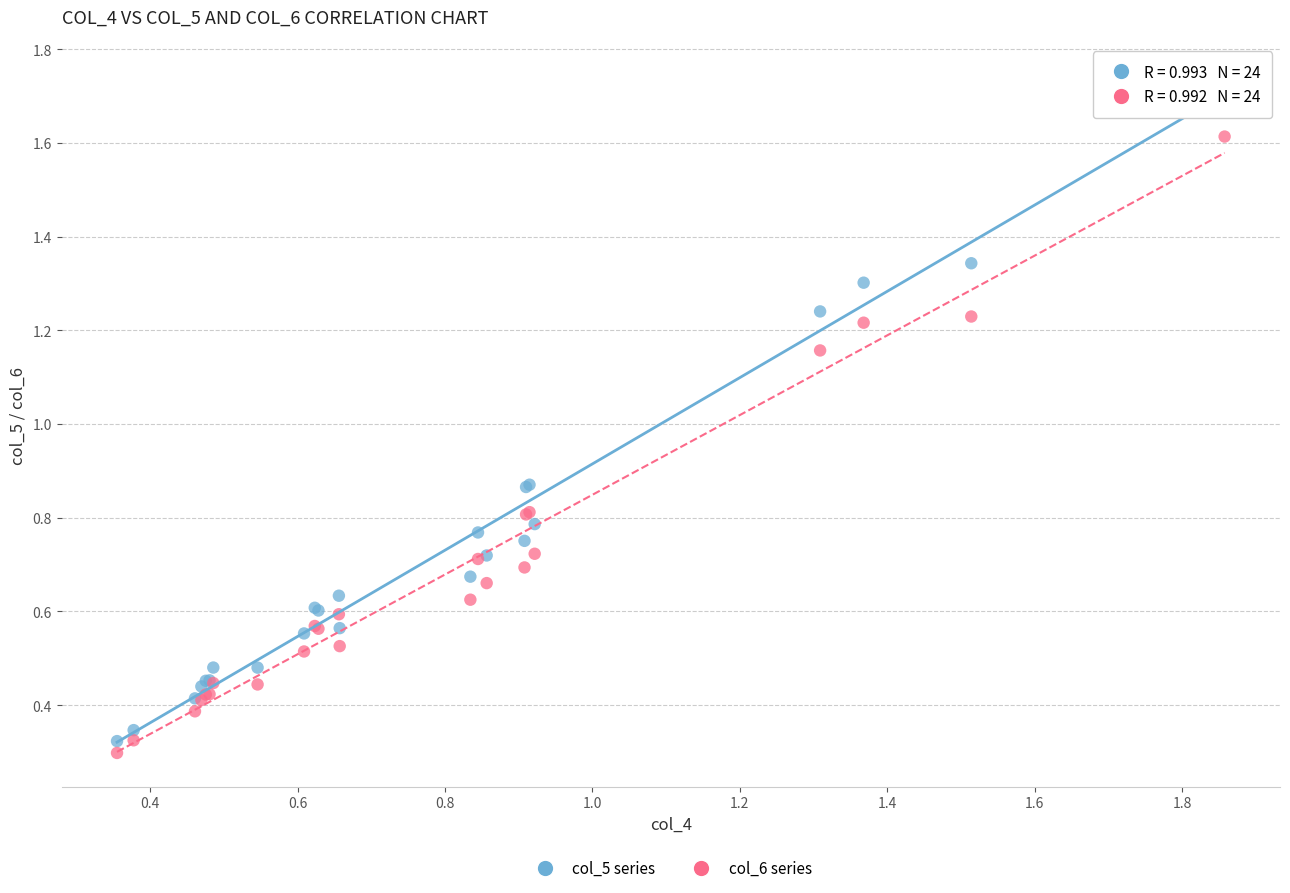

What are all the series names shown in the legend?

col_5 series, col_6 series